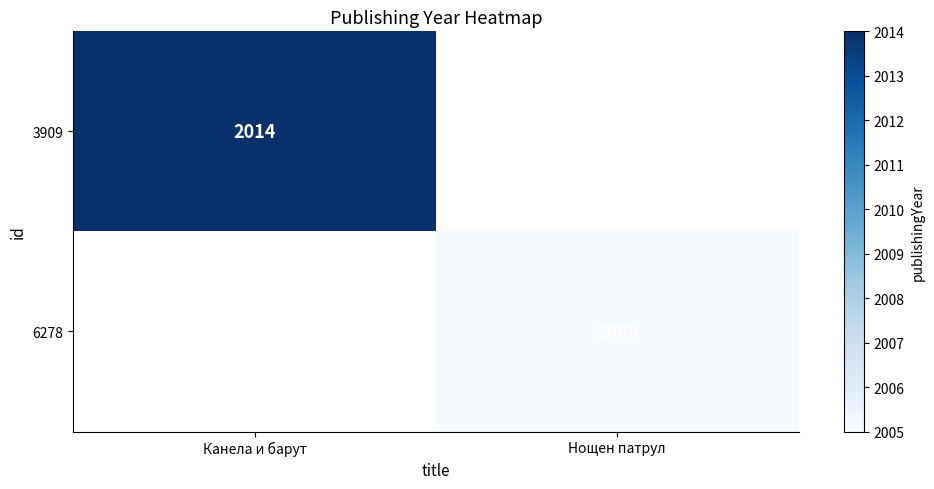

Is it true that 3909 equals 2014 at Канела и барут?

True